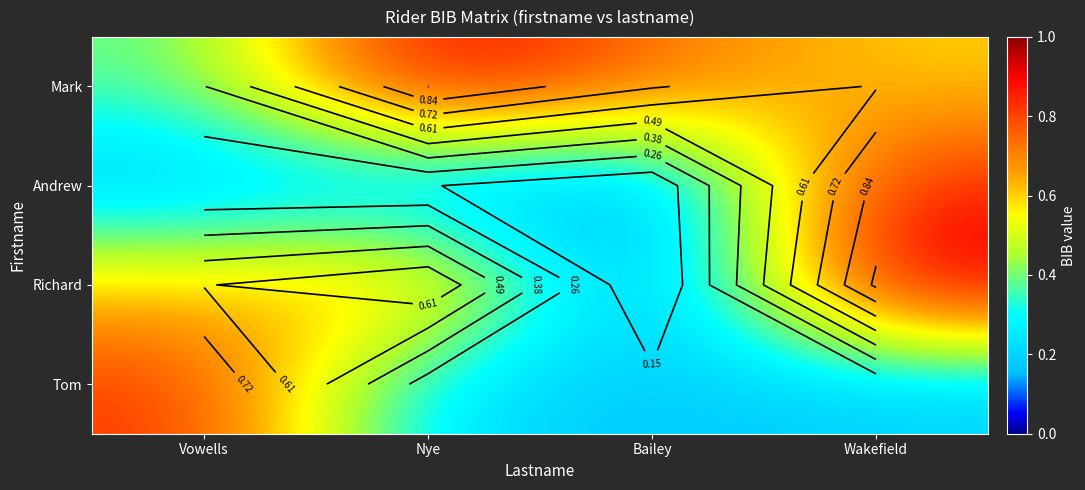

Rank the series by their maximum value, from highest to lowest.

Richard, Mark, Andrew, Tom